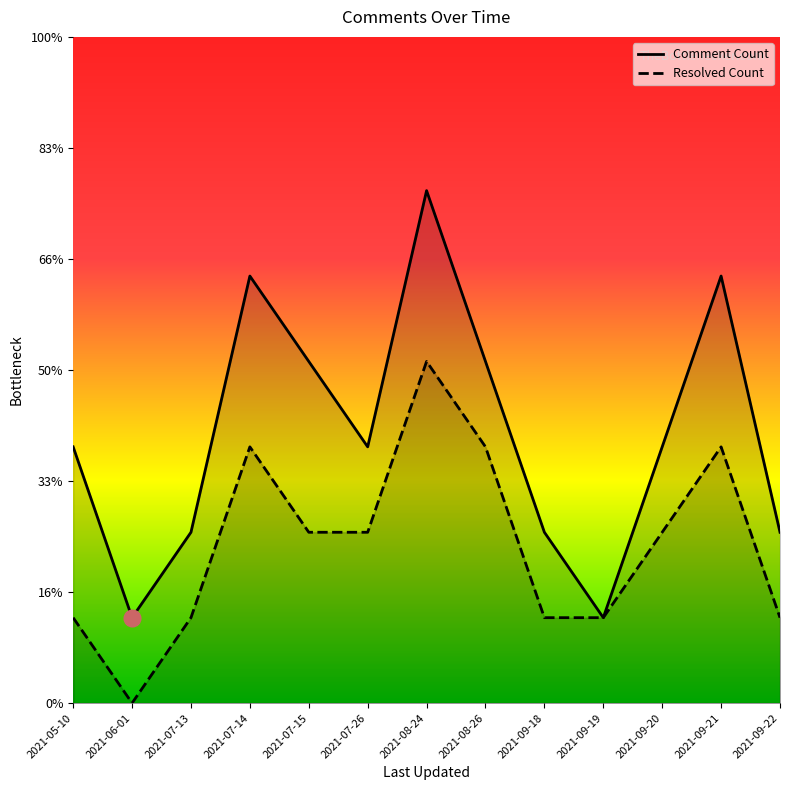

What is the label of the 1st point from the right?

2021-09-22